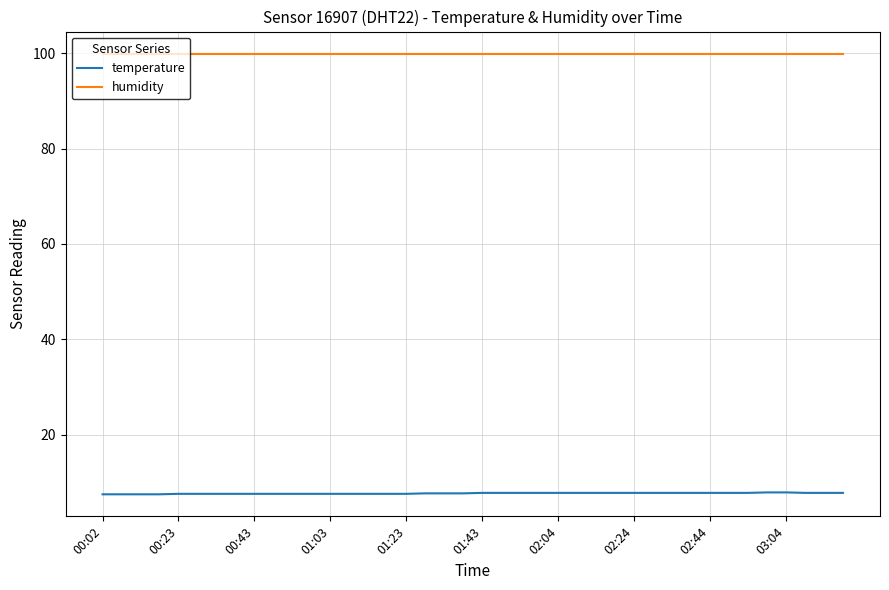

Does the chart have visible grid lines?

Yes